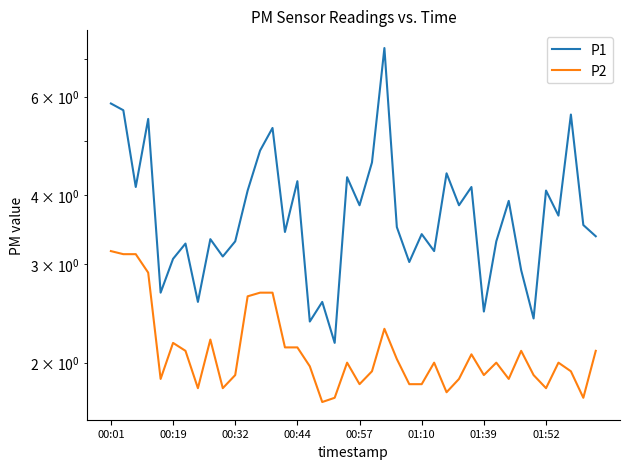

True or false: P1 and P2 intersect in this chart.

False